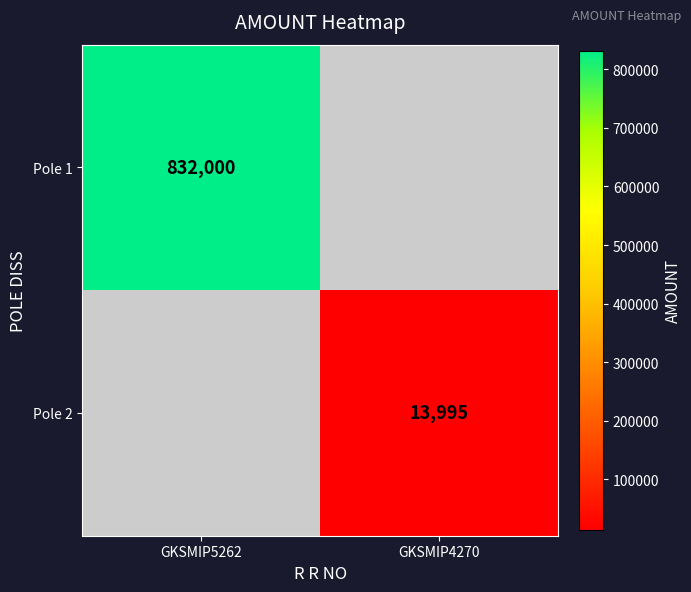

Which has a higher value, GKSMIP4270 or GKSMIP5262?

GKSMIP5262